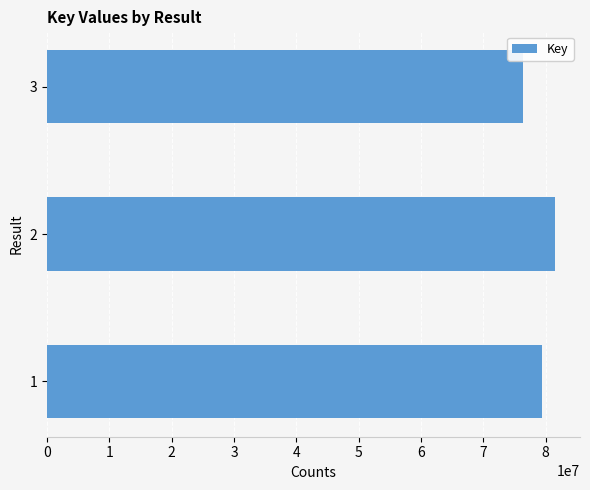

What is the minimum value shown in the chart?

76403549